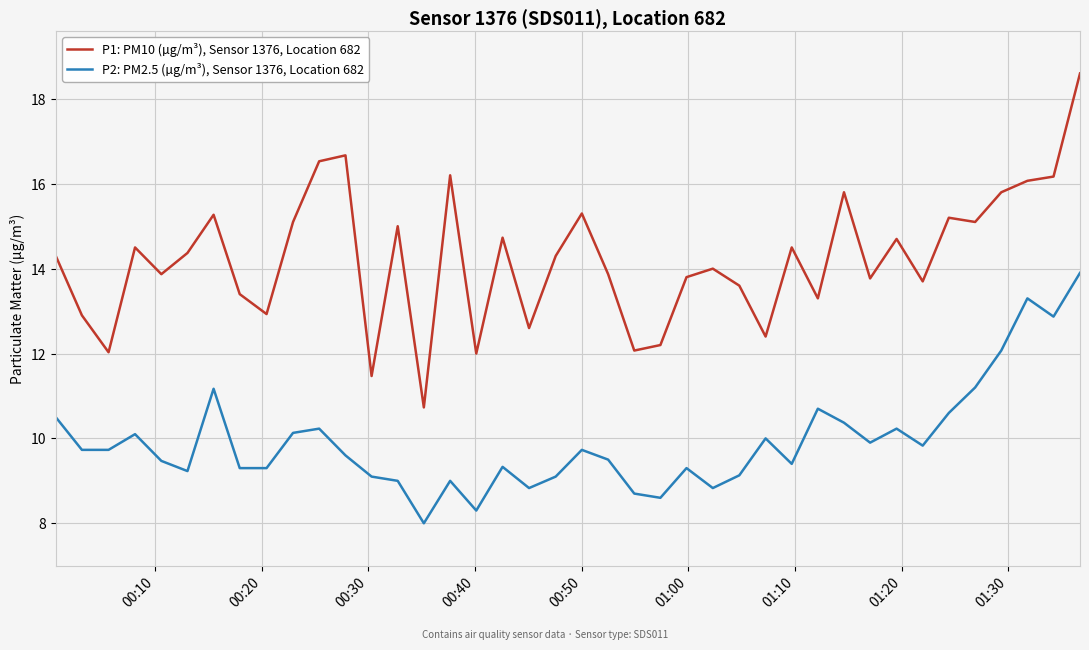

Which series has the largest range (max minus min)?

P1: PM10 (µg/m³), Sensor 1376, Location 682